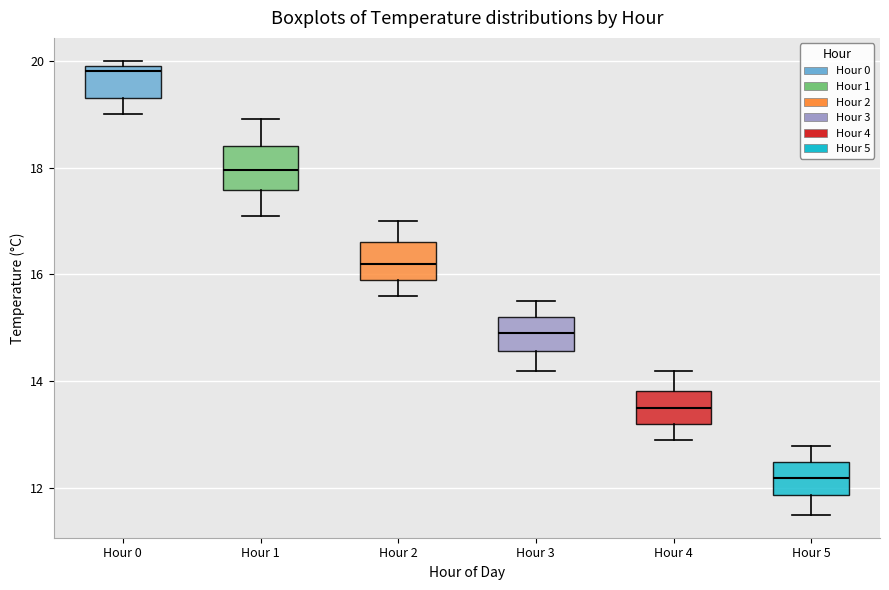

Where does the lower whisker of the box for Hour 4 end on the y-axis? The values are not printed on the chart, so give them approximately, as read against the axis.

13.0